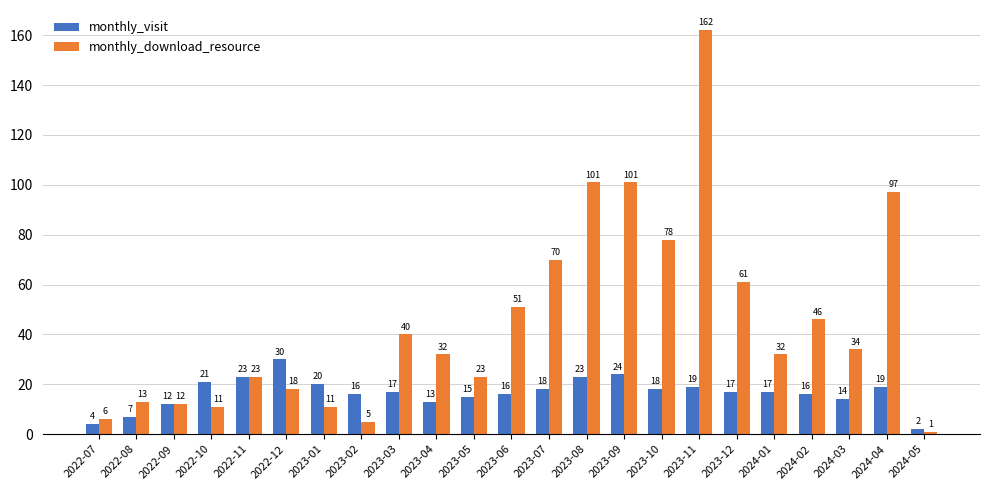

What is the spread (max minus min) of values at 2023-08?

78